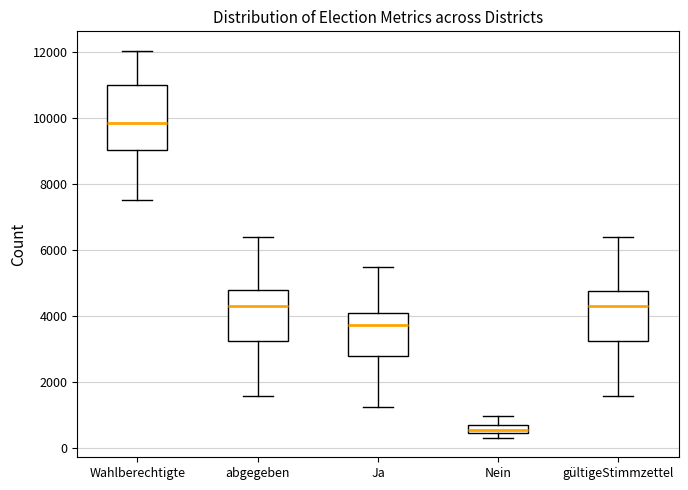

Which box is the tallest, from its lower edge to its upper edge?

Wahlberechtigte